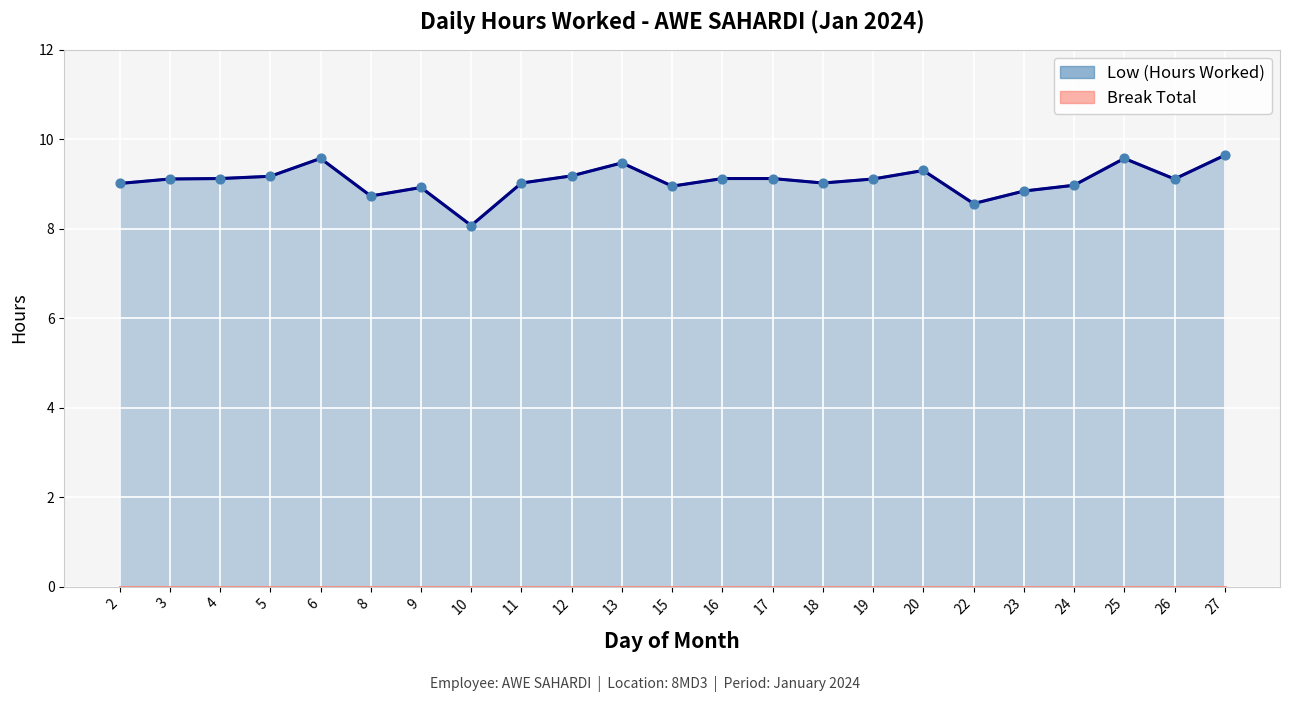

What is the change in value from 10 to 22?

+0.5